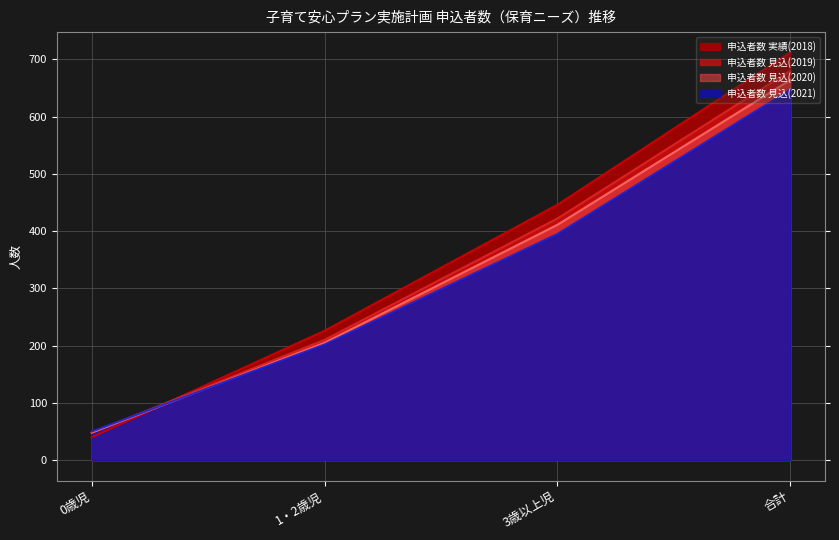

Which series has the largest total across all categories?

申込者数 実績(2018)